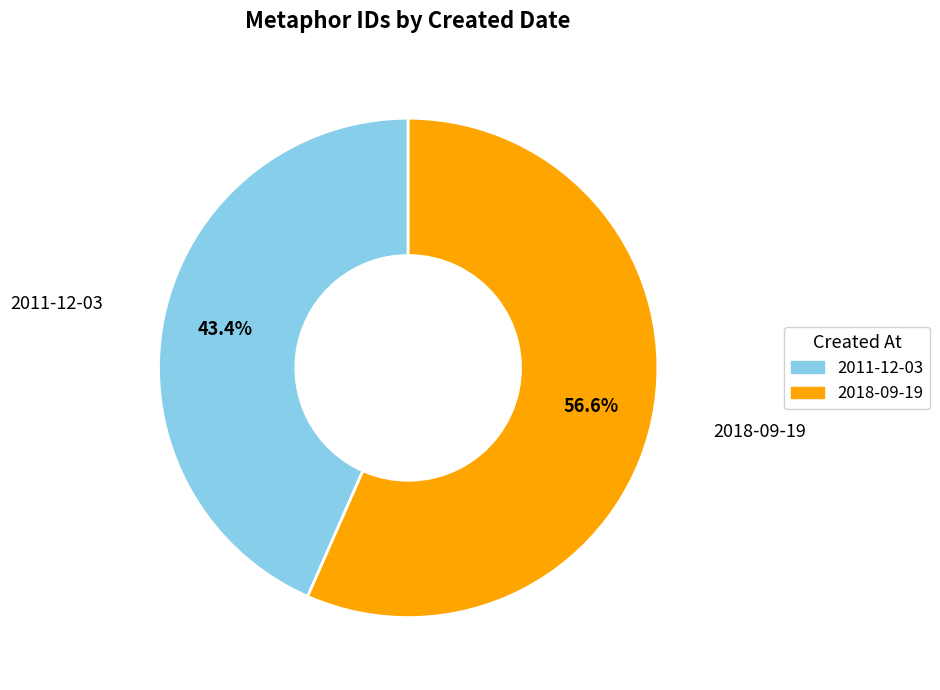

Which category has the biggest portion of the pie?

2018-09-19